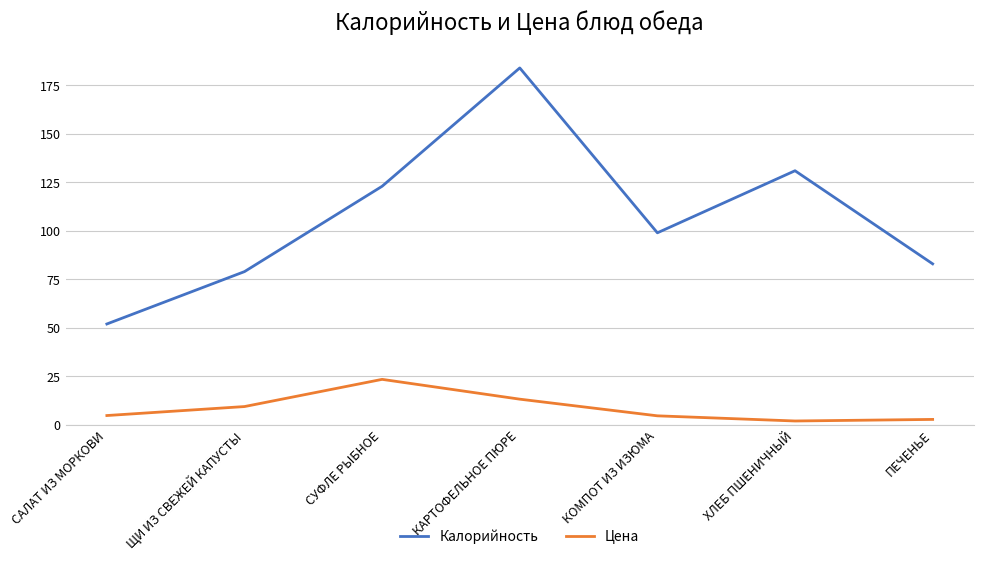

Where does the Калорийность series first go above 99?

СУФЛЕ РЫБНОЕ